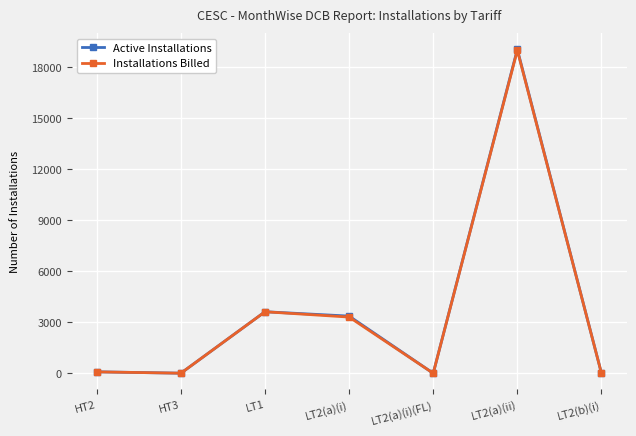

What is the greatest value displayed?

19057